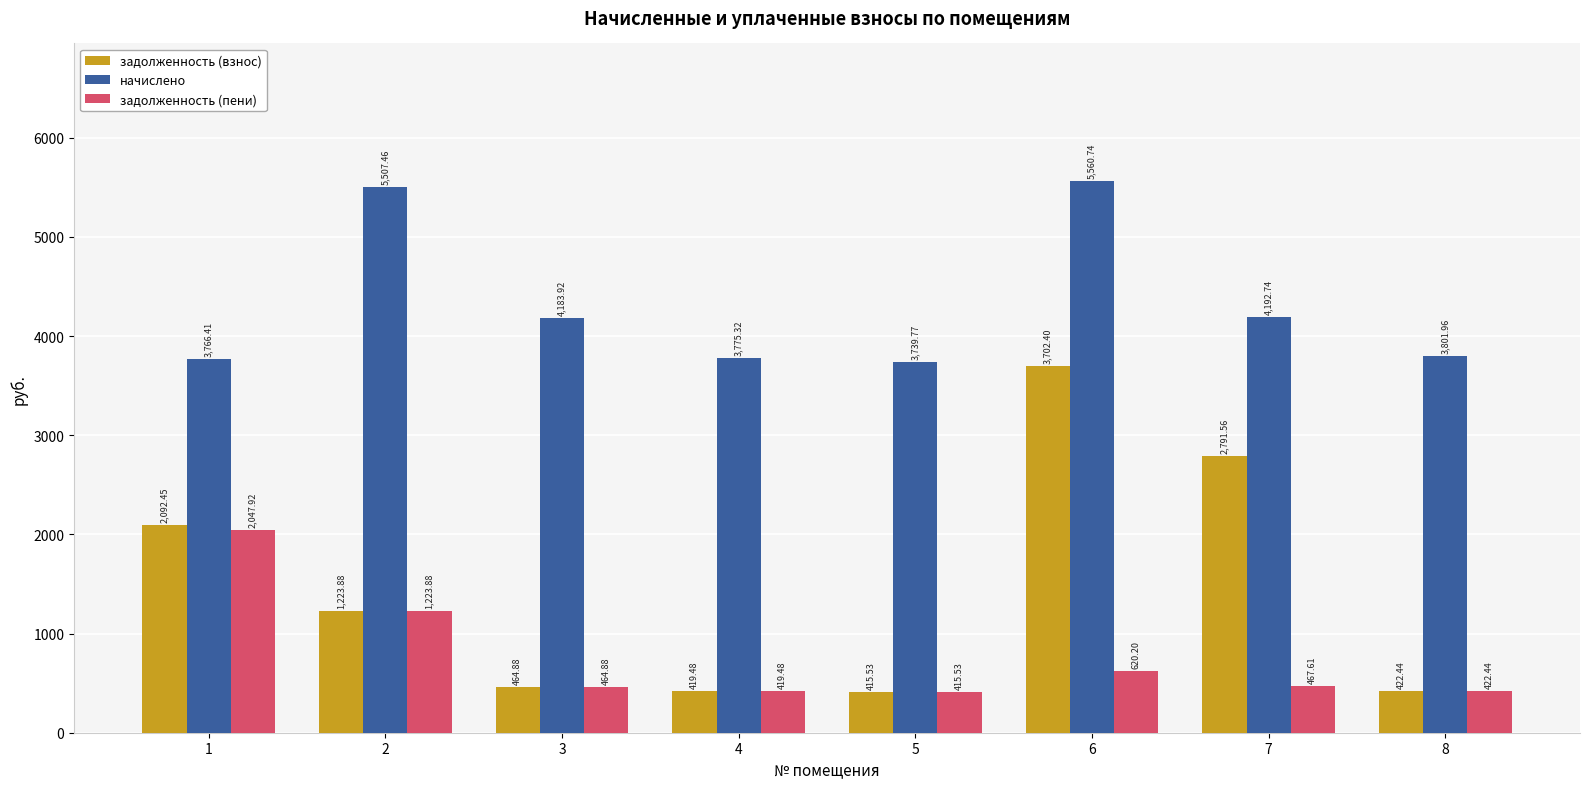

What is the difference between the highest and lowest values at 4?

3355.8